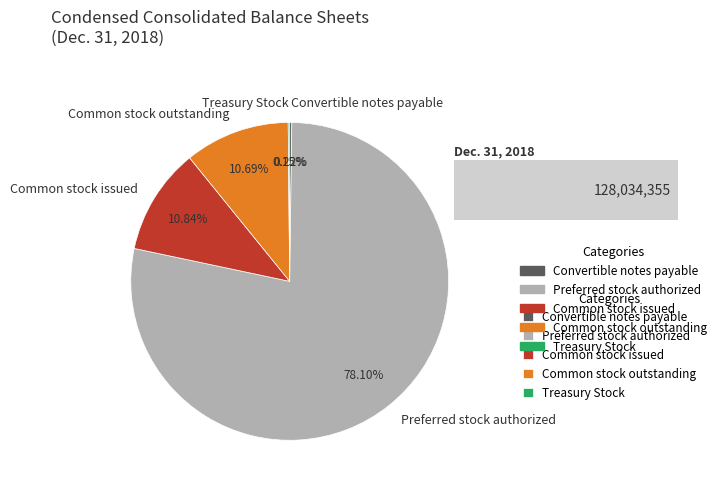

Is Preferred stock authorized the majority of the pie?

Yes